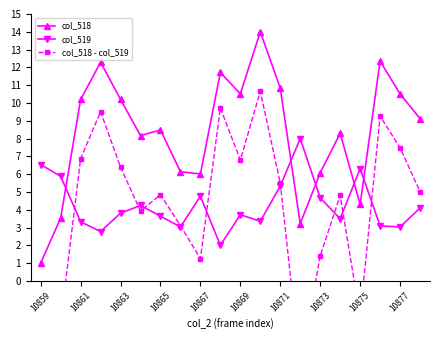

Is it true that col_518 equals 9.5 at 10867?

False